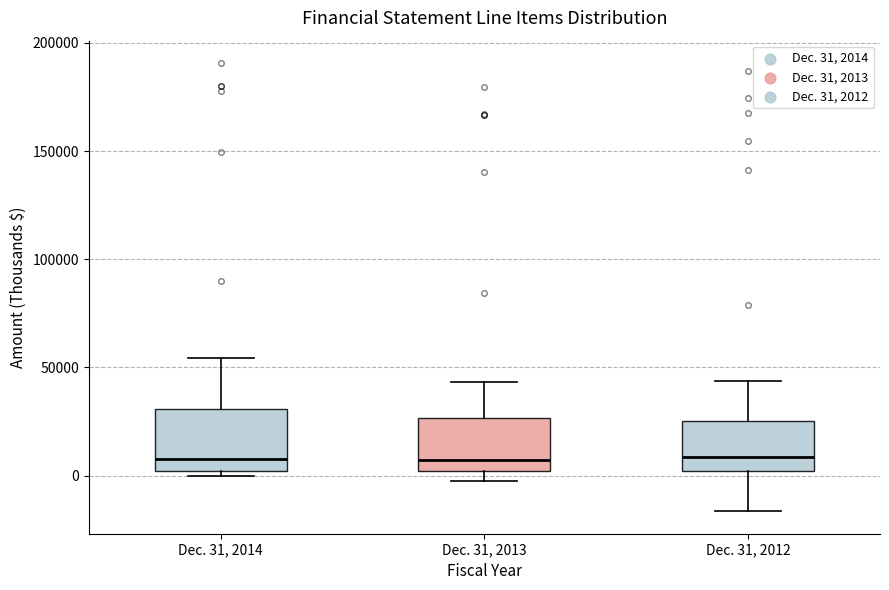

Where is the lower edge of the box for Dec. 31, 2013 on the y-axis? The values are not printed on the chart, so give them approximately, as read against the axis.

0